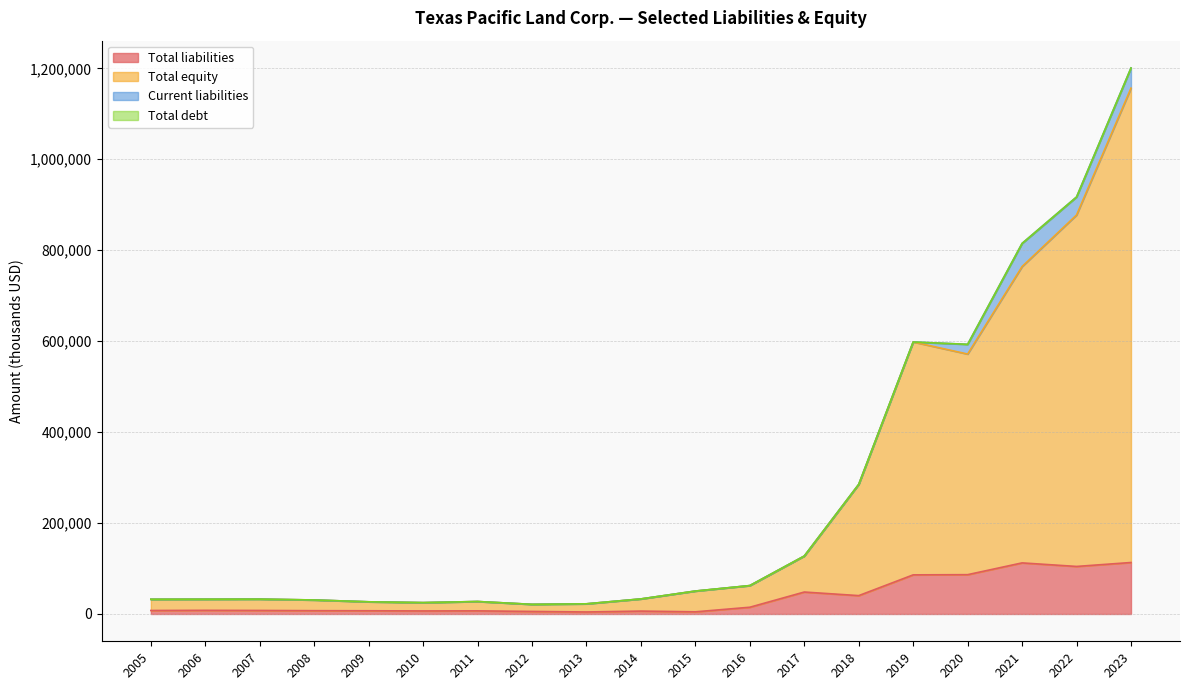

Which series has the largest total across all categories?

Total equity